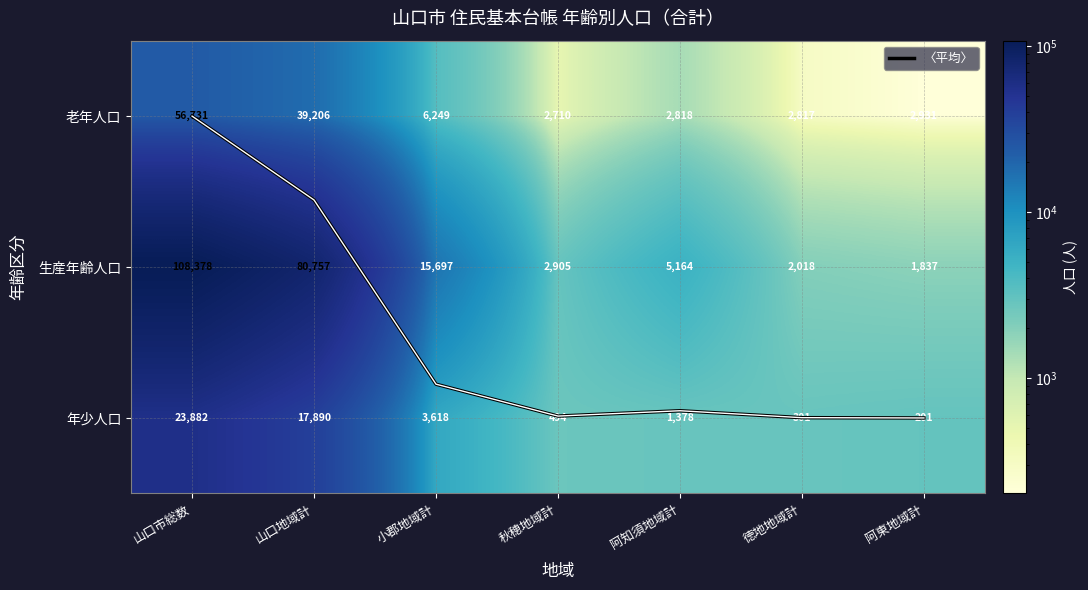

What is the difference between the 〈平均〉 values at 小郡地域計 and 山口地域計?

1.2